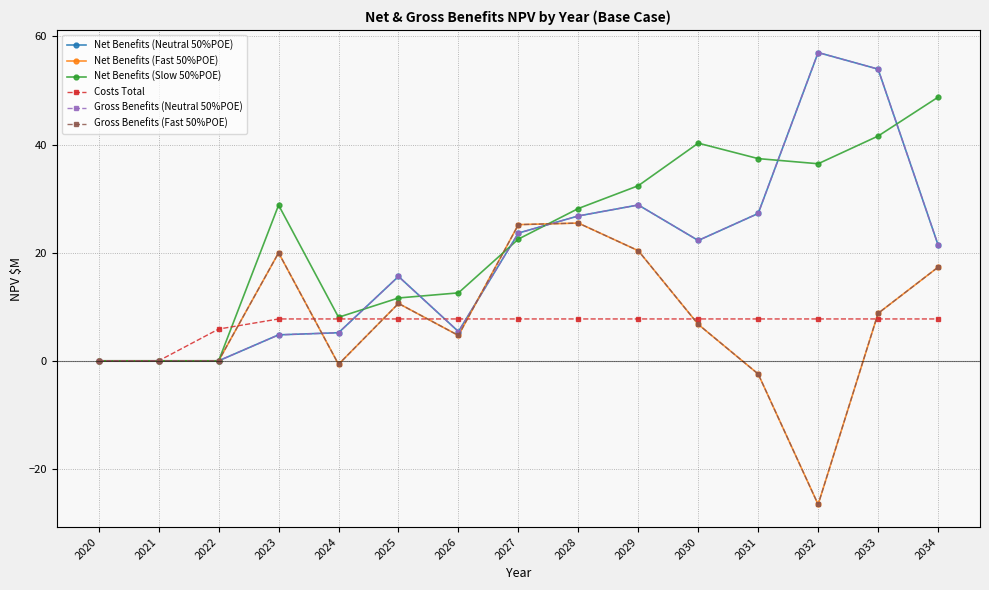

Reading right to left, list all the values displayed in this chart.

Net Benefits (Neutral 50%POE): 2034=21.5	2033=53.9	2032=57.0	2031=27.2	2030=22.3	2029=28.8	2028=26.8	2027=23.6	2026=5.4	2025=15.6	2024=5.2	2023=4.8	2022=0.0	2021=0.0	2020=0.0
Net Benefits (Fast 50%POE): 2034=17.3	2033=8.8	2032=-26.6	2031=-2.4	2030=6.7	2029=20.4	2028=25.5	2027=25.2	2026=4.7	2025=10.6	2024=-0.7	2023=20.0	2022=0.0	2021=0.0	2020=0.0
Net Benefits (Slow 50%POE): 2034=48.8	2033=41.6	2032=36.4	2031=37.4	2030=40.3	2029=32.4	2028=28.2	2027=22.5	2026=12.6	2025=11.6	2024=8.1	2023=28.8	2022=0.0	2021=0.0	2020=0.0
Costs Total: 2034=7.7	2033=7.7	2032=7.7	2031=7.7	2030=7.7	2029=7.7	2028=7.7	2027=7.7	2026=7.7	2025=7.7	2024=7.7	2023=7.7	2022=5.9	2021=0.0	2020=0.0
Gross Benefits (Neutral 50%POE): 2034=21.5	2033=53.9	2032=57.0	2031=27.2	2030=22.3	2029=28.8	2028=26.8	2027=23.6	2026=5.4	2025=15.6	2024=5.2	2023=4.8	2022=0.0	2021=0.0	2020=0.0
Gross Benefits (Fast 50%POE): 2034=17.3	2033=8.8	2032=-26.6	2031=-2.4	2030=6.7	2029=20.4	2028=25.5	2027=25.2	2026=4.7	2025=10.6	2024=-0.7	2023=20.0	2022=0.0	2021=0.0	2020=0.0